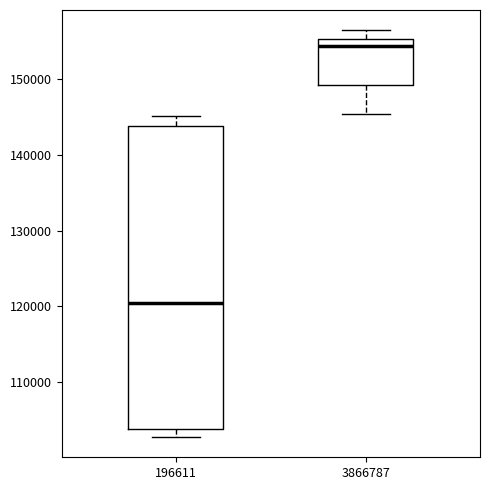

Reading left to right, transcribe this box plot: for each box, give where its median line is, the range the box spans, and where its two whiskers end, as read against the y-axis. The values are not printed on the chart, so give them approximately, as read against the axis.

196611: median 120000, box 104000 to 144000, whiskers 103000 to 145000
3866787: median 154000, box 149000 to 155000, whiskers 145000 to 156000